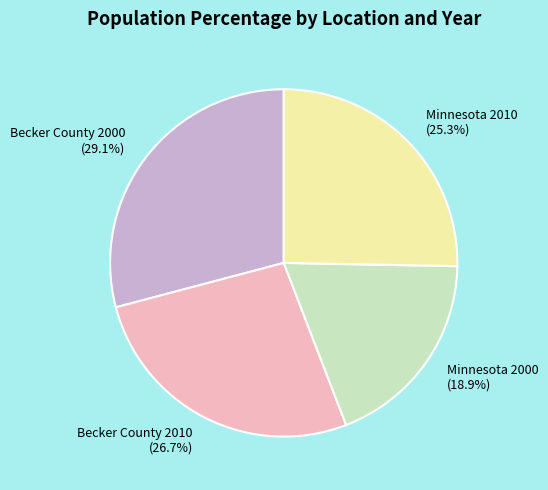

Does Minnesota 2010 account for over 50% of the chart?

No